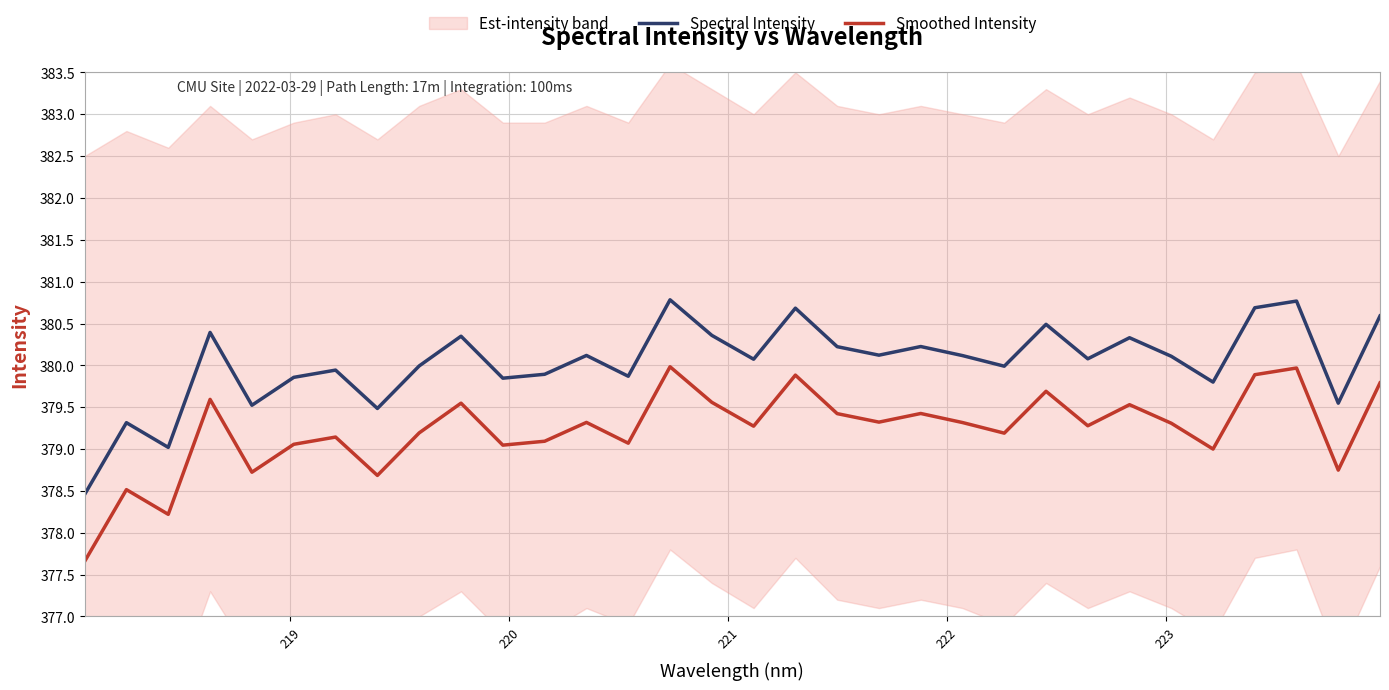

What is the difference between the second highest and minimum values in the Smoothed Intensity series?

2.3